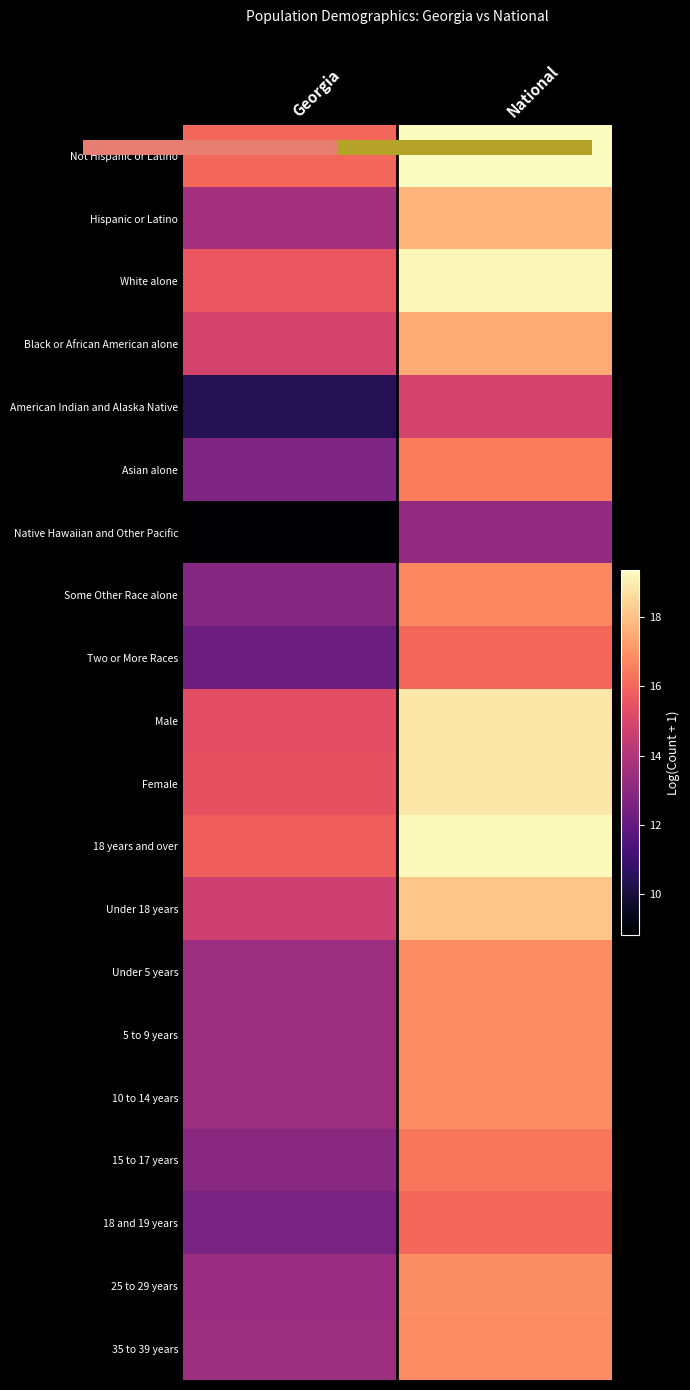

What is the sum of the 25 to 29 years values at National and Georgia?

30.3